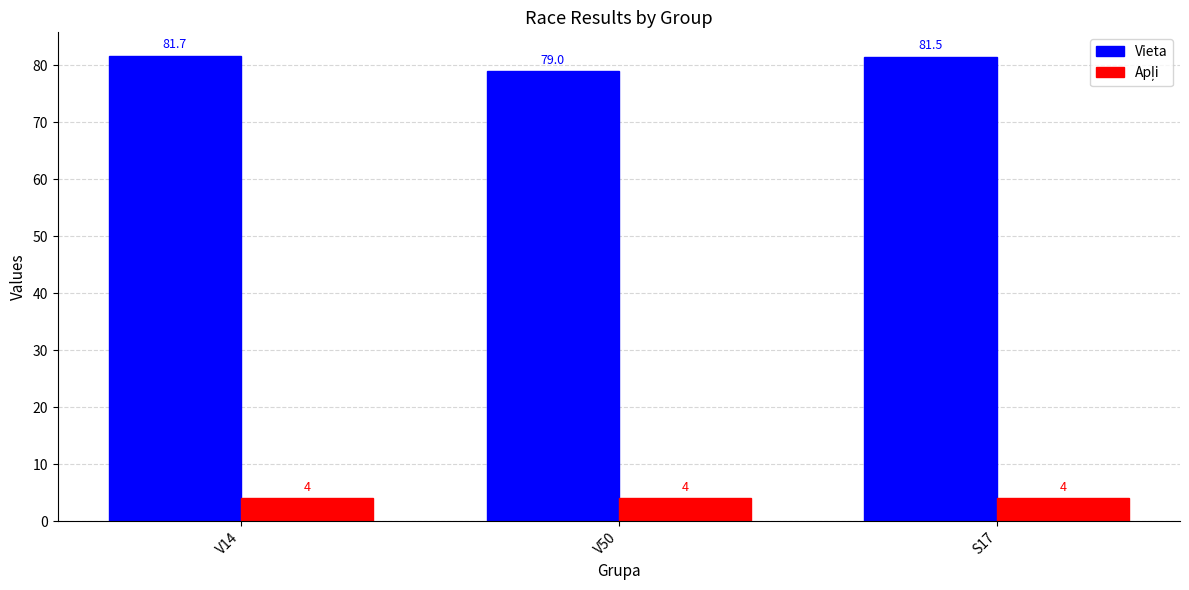

At how many categories does at least one series exceed 81?

2